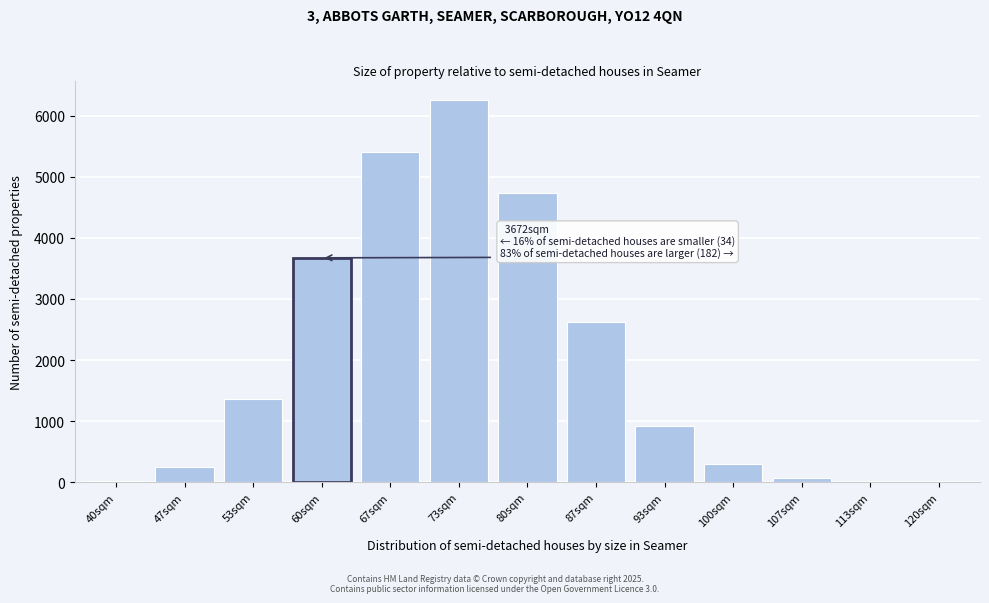

What is the change in value from 53sqm to 80sqm?

+3368.6